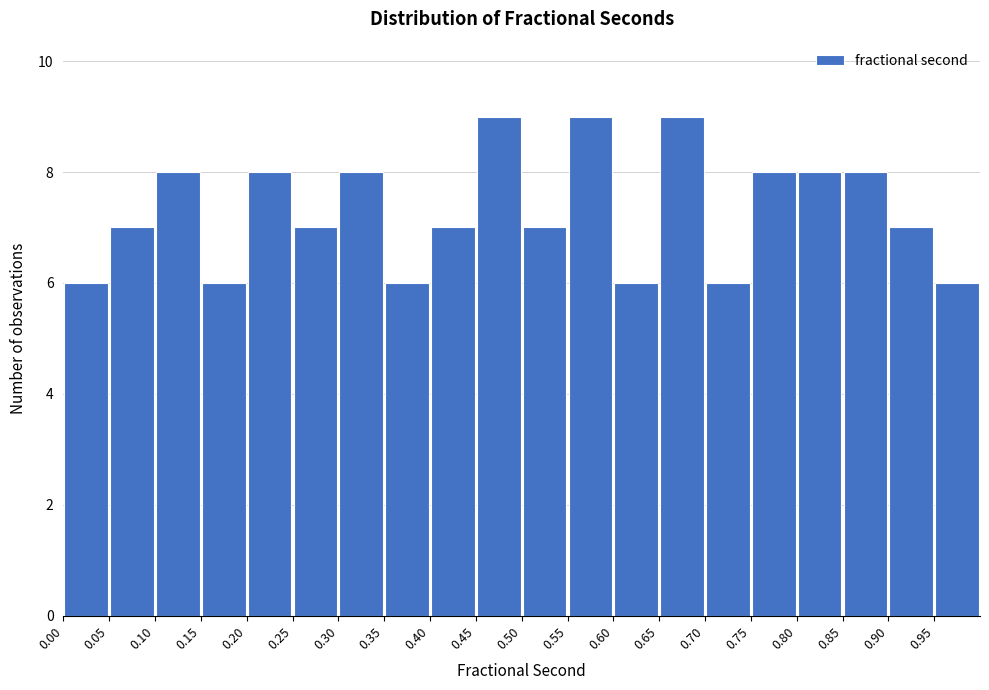

What is the height of the bar covering 0.45 to 0.50 on the x-axis? The values are not printed on the chart, so give them approximately, as read against the axis.

9